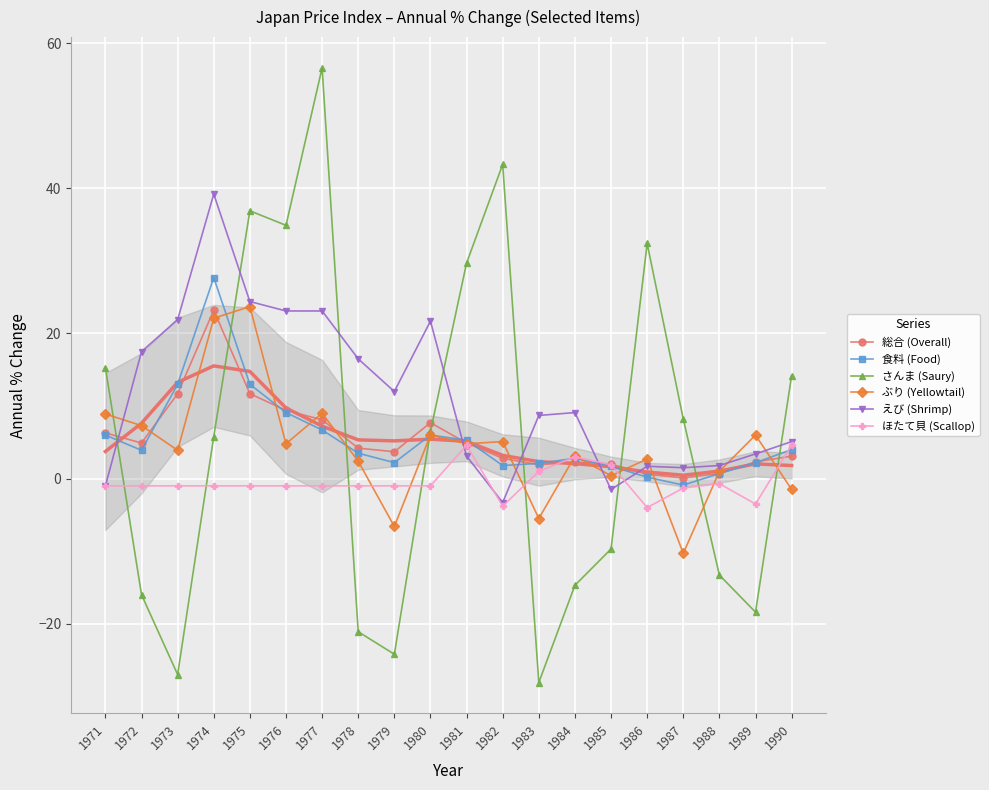

At which category does さんま (Saury) reach its first local valley?

1973